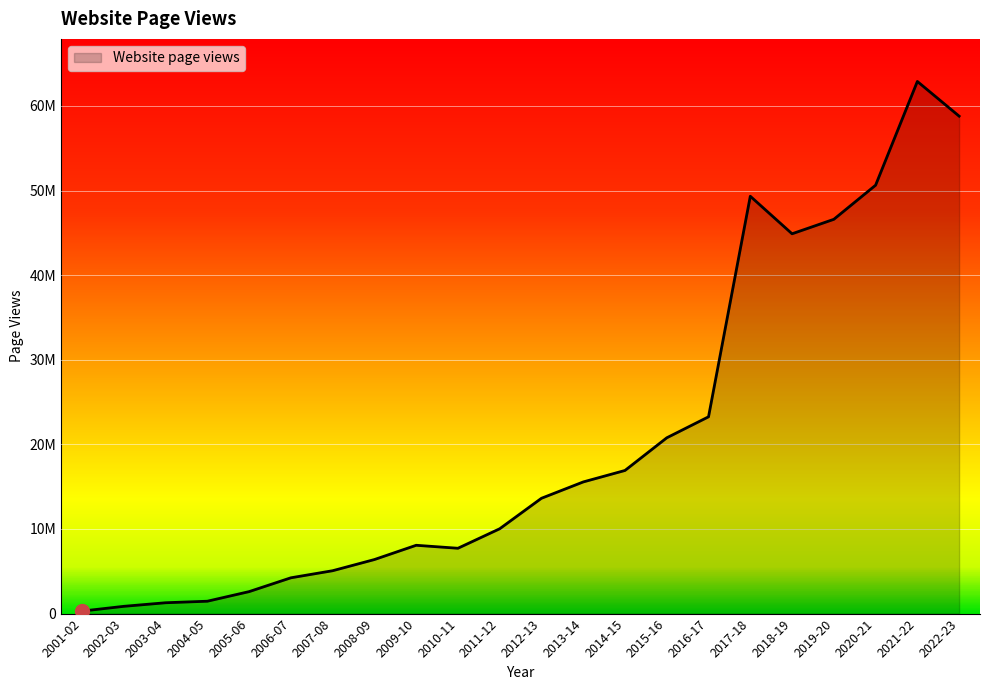

Does the chart display data point markers on the line(s)?

No